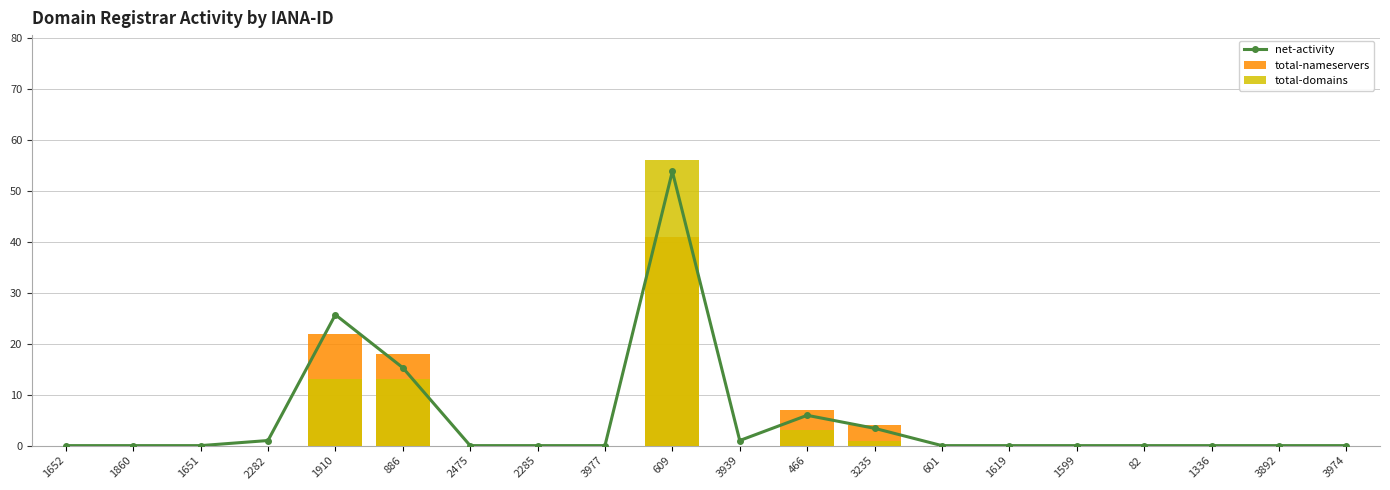

Rank the series at 1599 from highest to lowest value.

net-activity, total-nameservers, total-domains